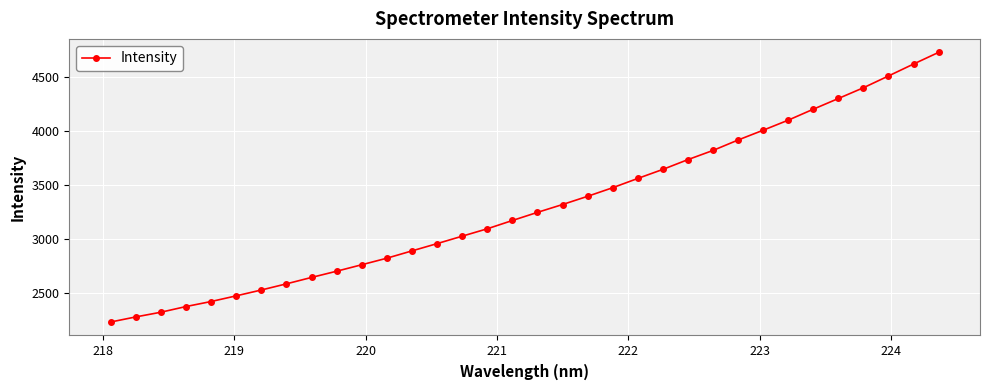

Does the chart have visible grid lines?

Yes